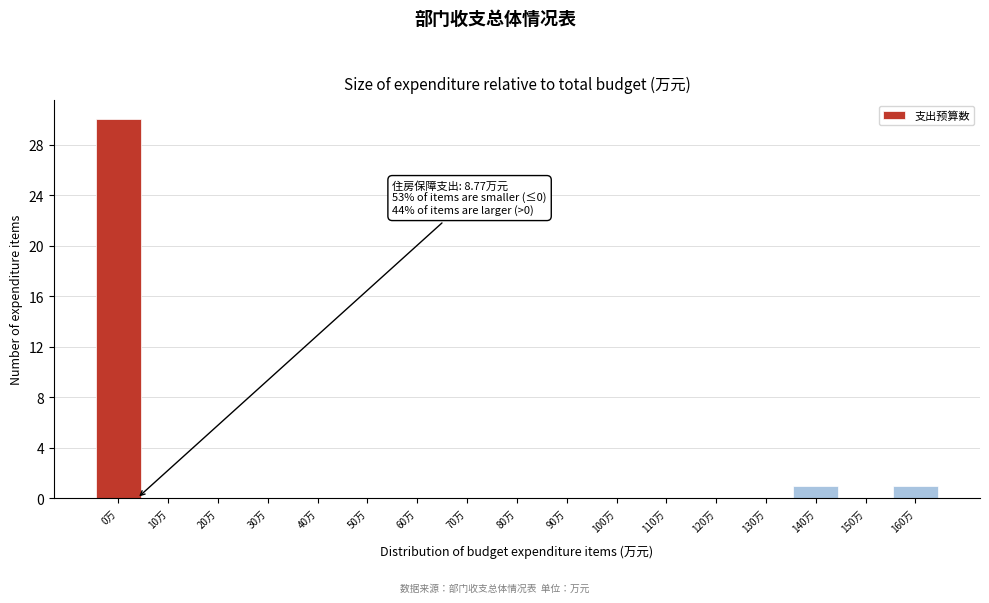

Reading left to right, transcribe all the data shown in this chart.

0万=30	10万=0	20万=0	30万=0	40万=0	50万=0	60万=0	70万=0	80万=0	90万=0	100万=0	110万=0	120万=0	130万=0	140万=1	150万=0	160万=1